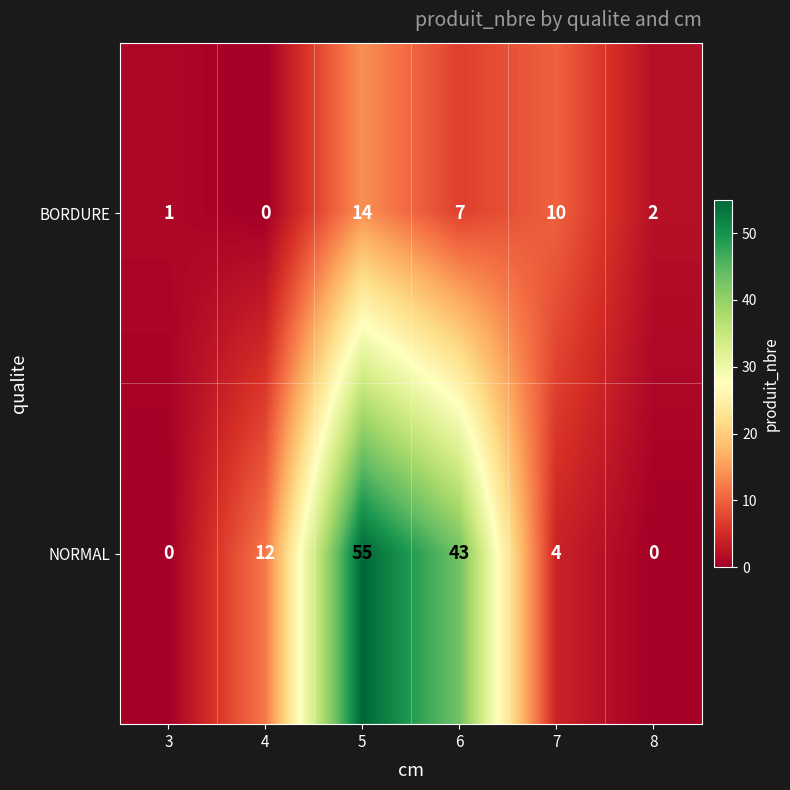

At which category is the sum across all series the highest?

5